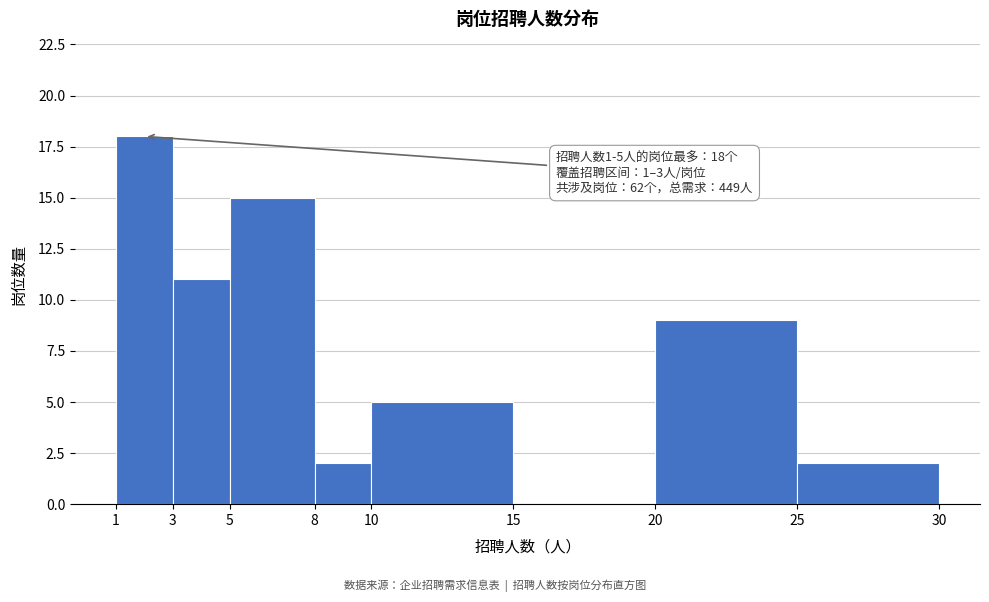

Over which range of the x-axis is the bar tallest?

1 to 3